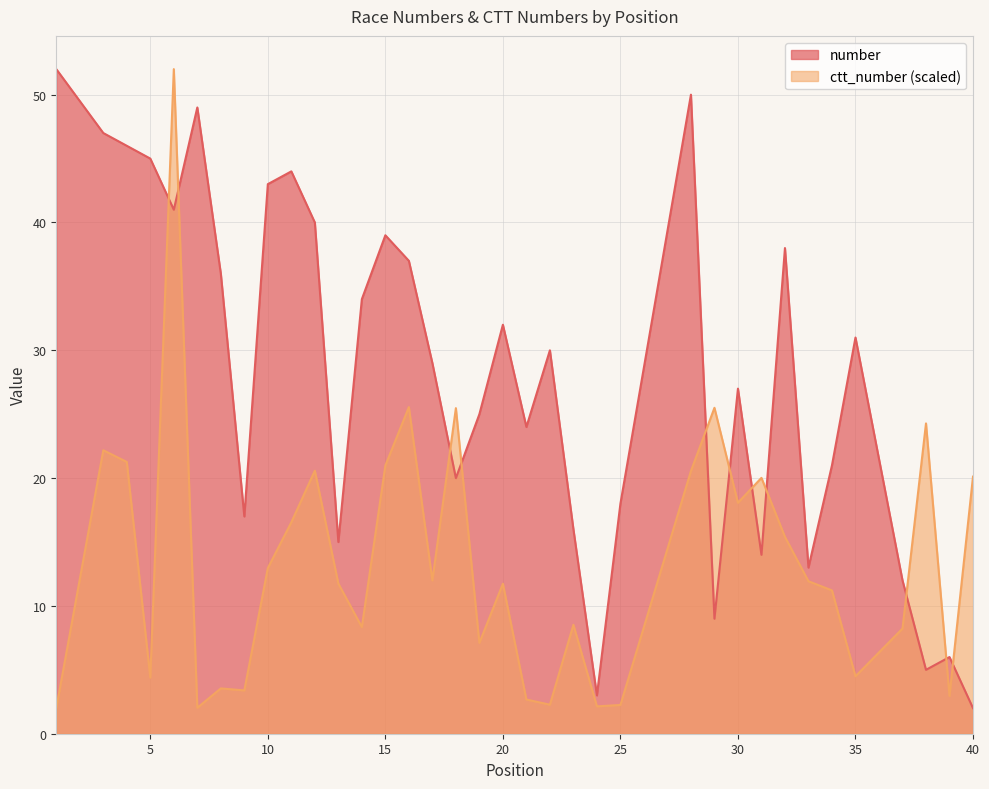

How many values in the ctt_number series are below 11?

15